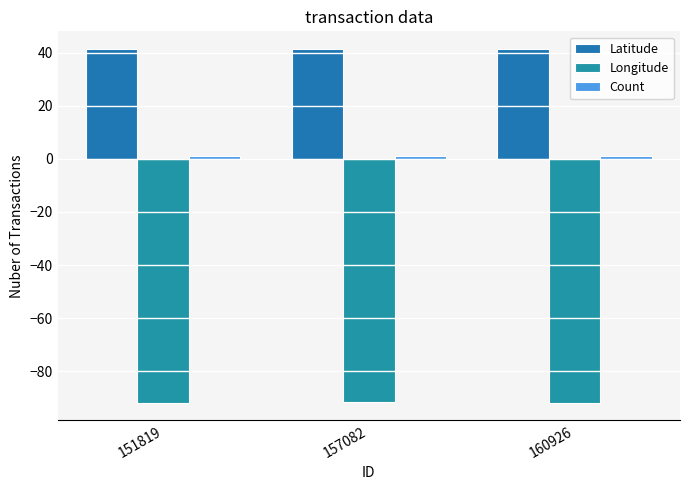

What is the difference between the maximum and minimum values in the Latitude series?

0.1